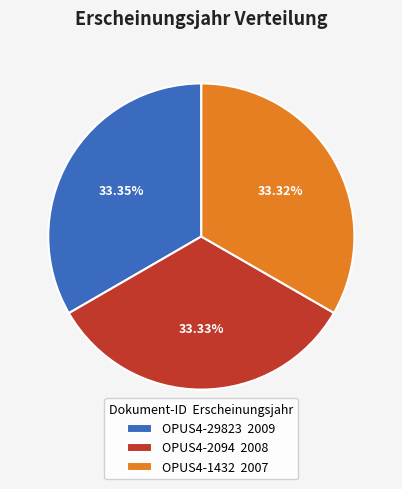

True or false: OPUS4-1432 accounts for 33% of the total.

True